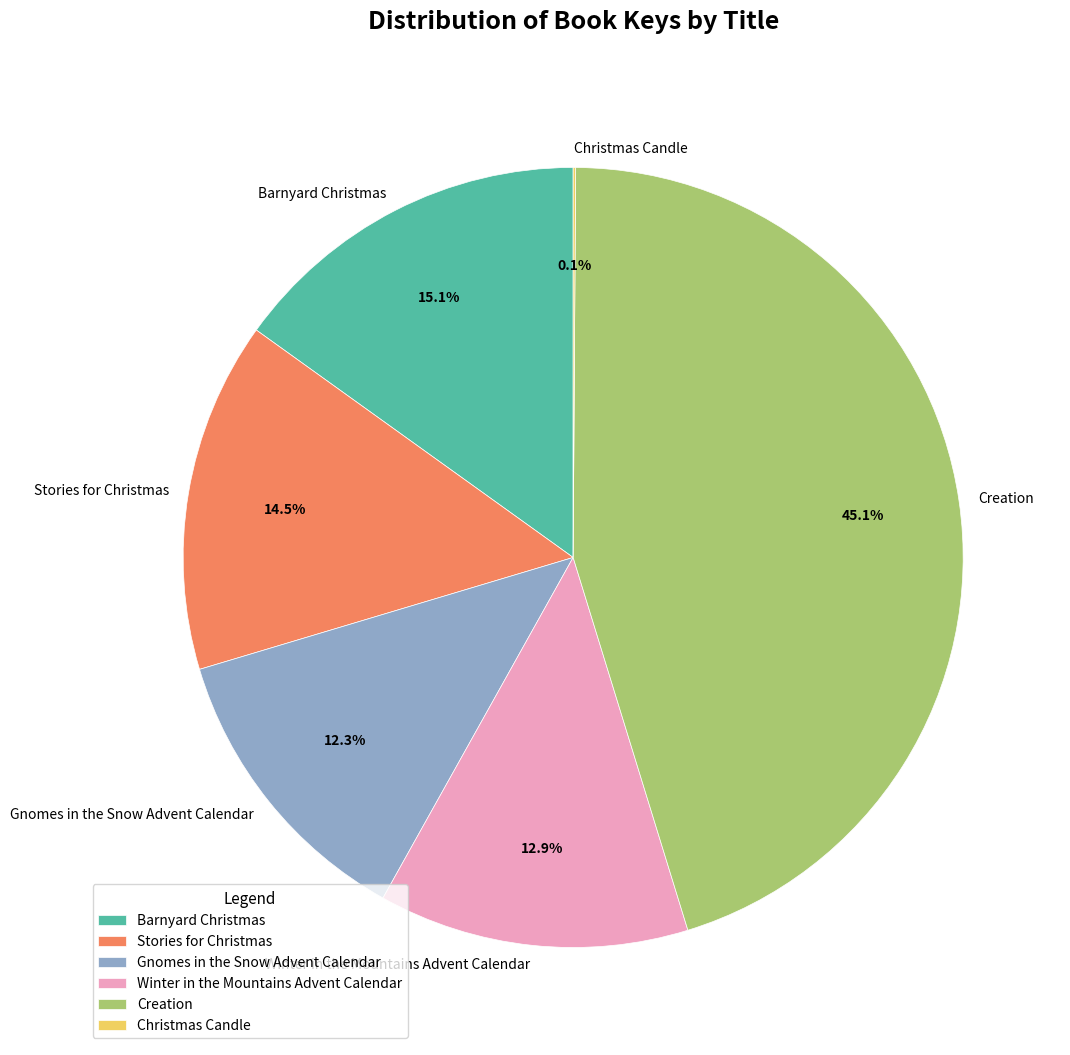

Is there any slice that represents more than half of the pie?

No